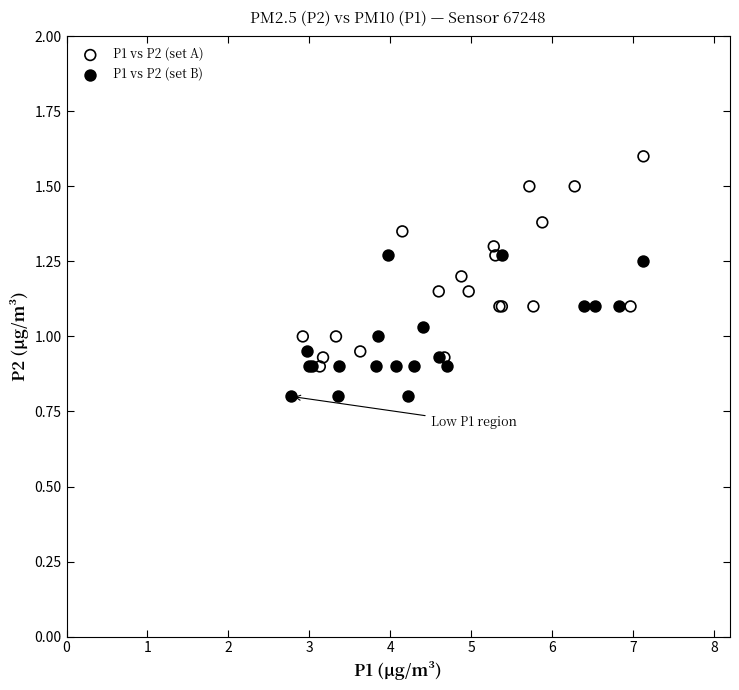

What are all the series names shown in the legend?

P1 vs P2 (set A), P1 vs P2 (set B)